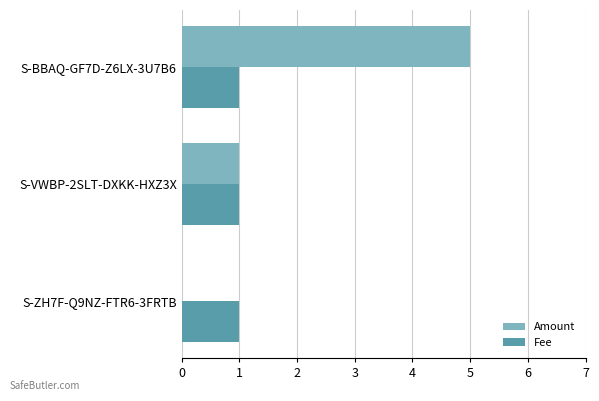

At which category is the sum across all series the highest?

S-BBAQ-GF7D-Z6LX-3U7B6